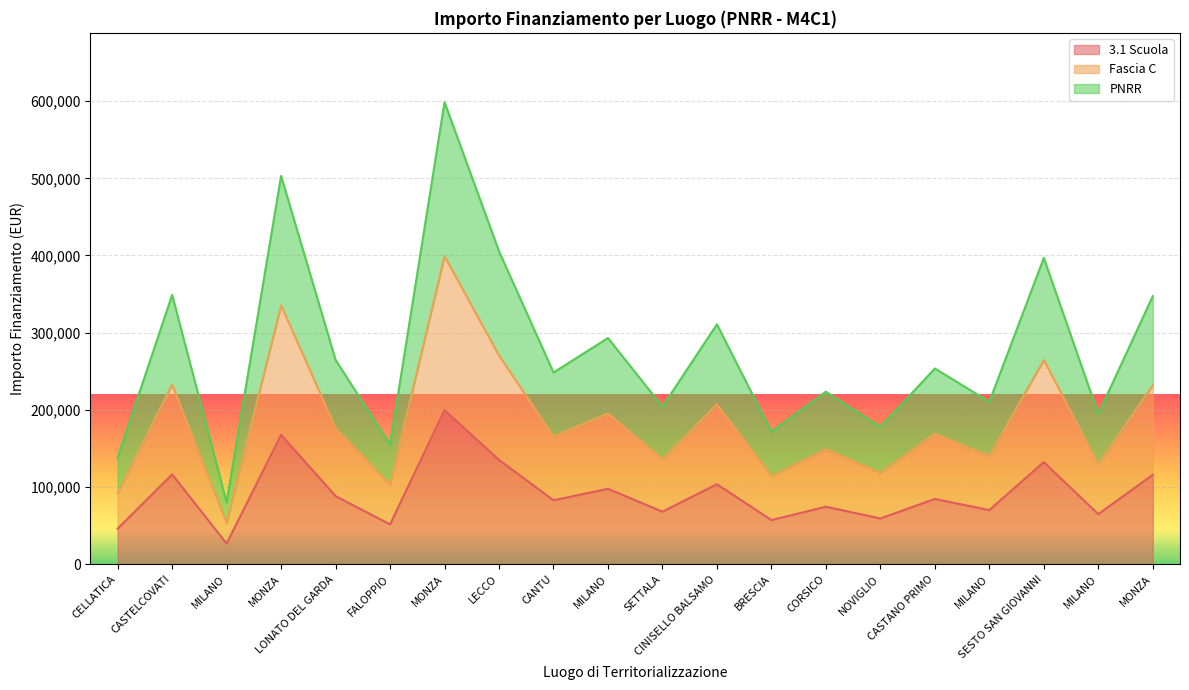

At which category is the sum across all series the highest?

MONZA